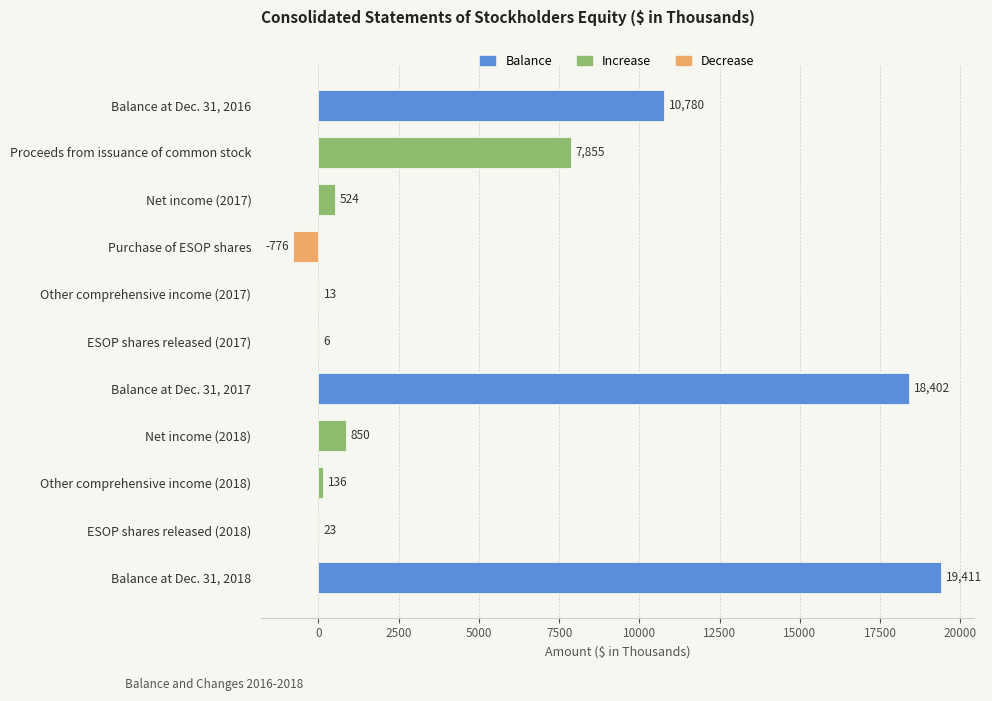

Which has a higher value, Other comprehensive income (2018) or Other comprehensive income (2017)?

Other comprehensive income (2018)